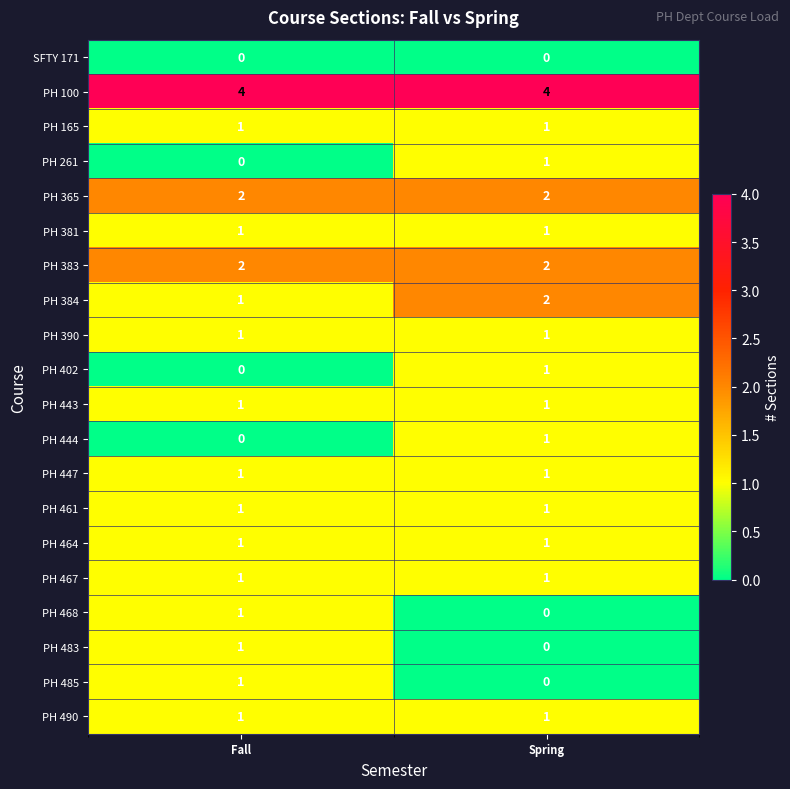

Is it true that PH 381 equals 1 at Fall?

True